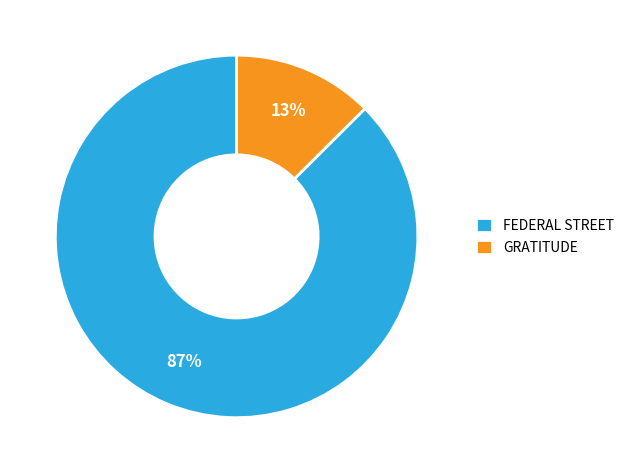

What percentage is the FEDERAL STREET slice, to the nearest percent?

87%